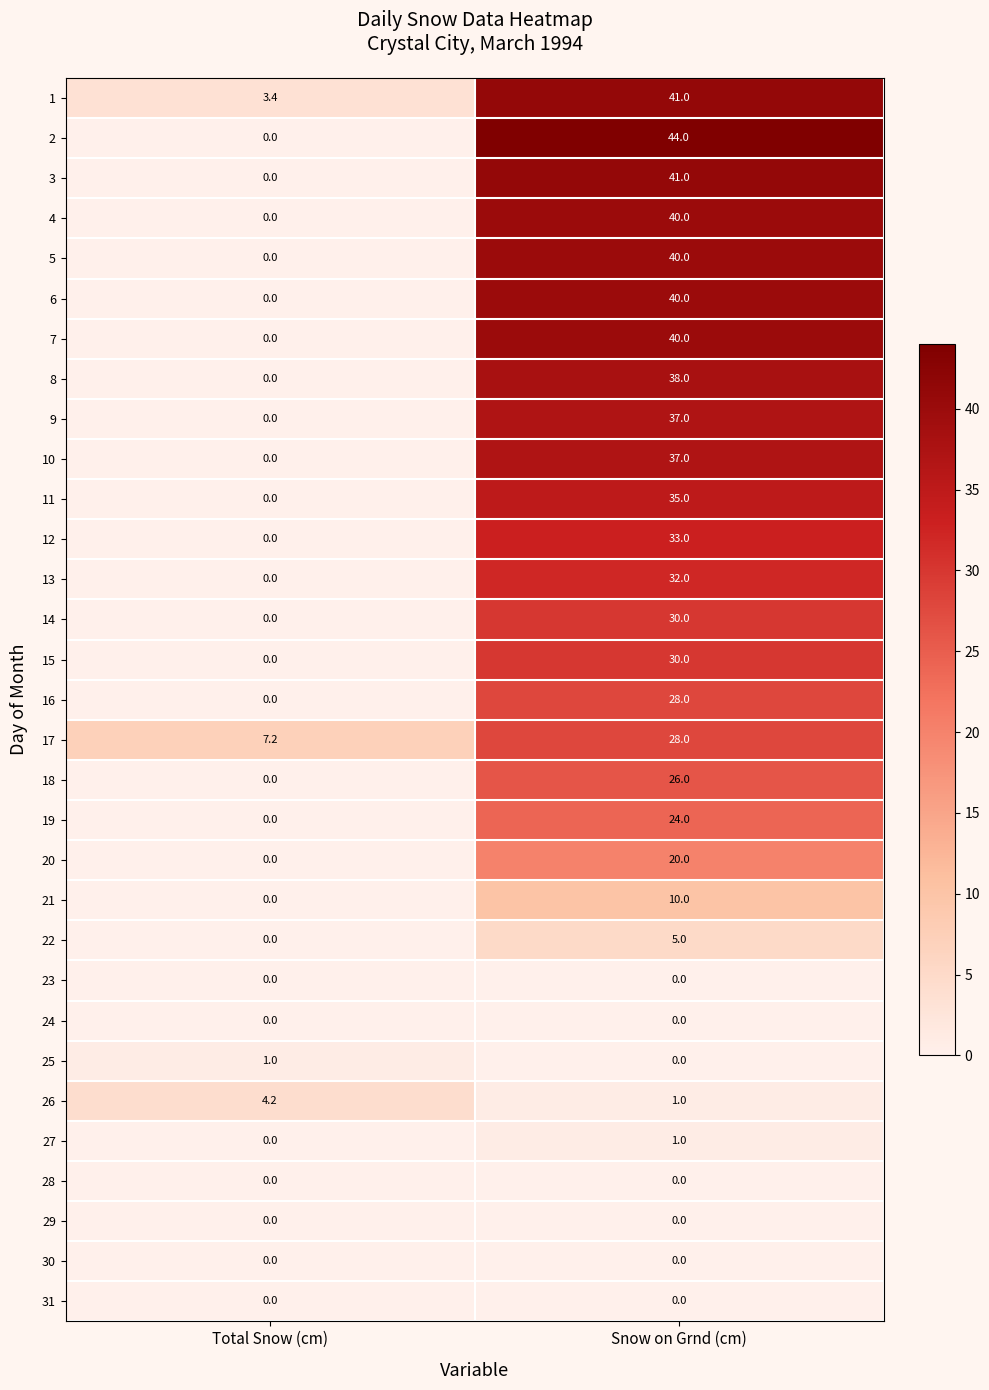

What is the difference between the 15 values at Snow on Grnd (cm) and Total Snow (cm)?

30.0